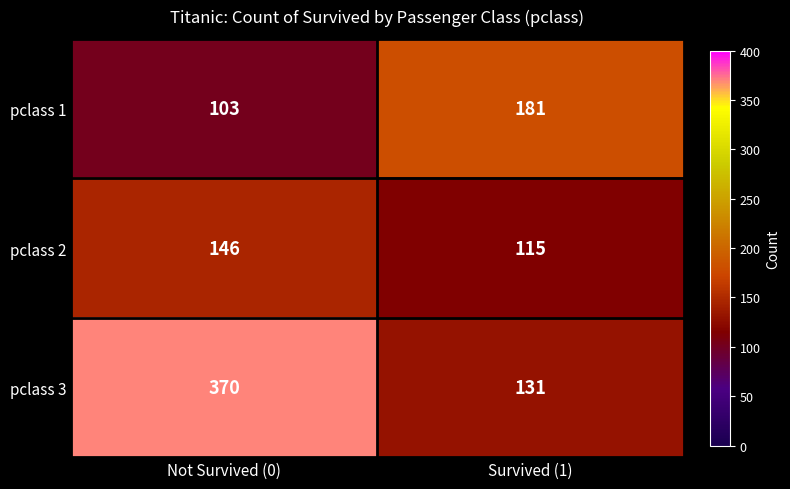

Rank the series by their maximum value, from lowest to highest.

pclass 2, pclass 1, pclass 3